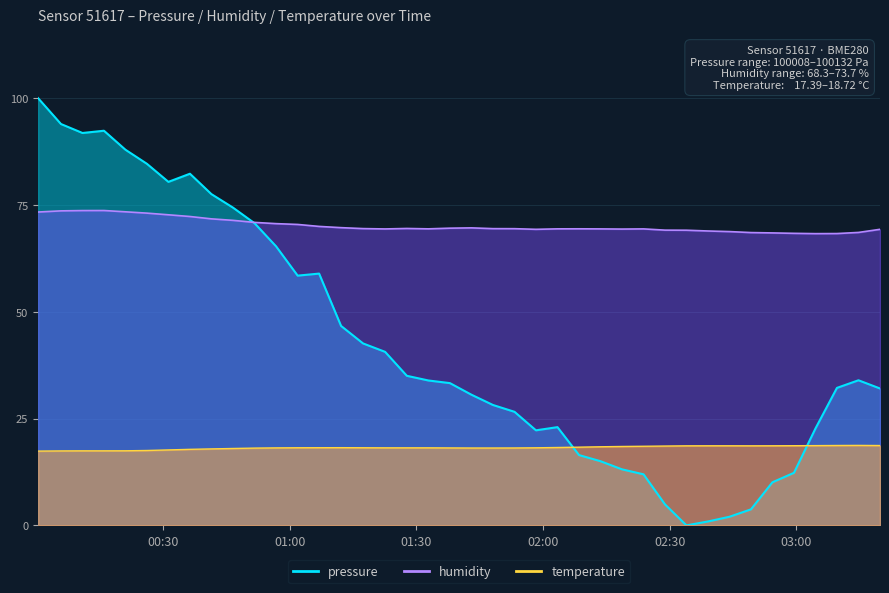

Does the chart have visible grid lines?

Yes